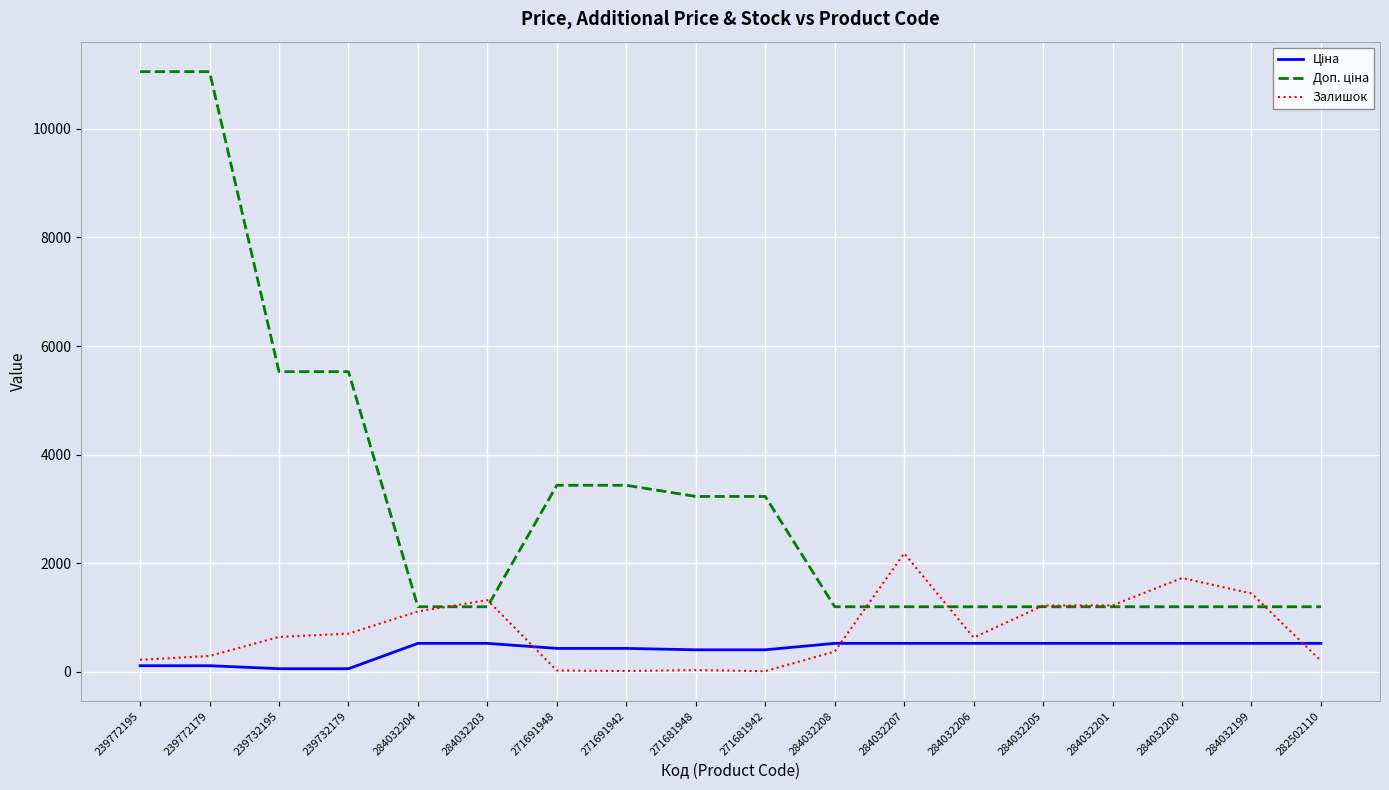

What is the maximum value for Залишок?

2181.0